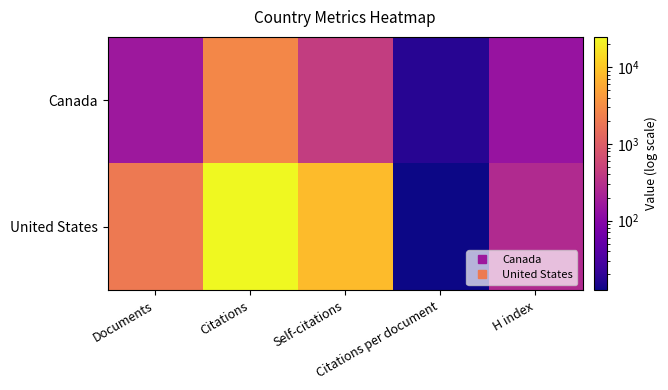

At how many categories does at least one series exceed 22755?

1